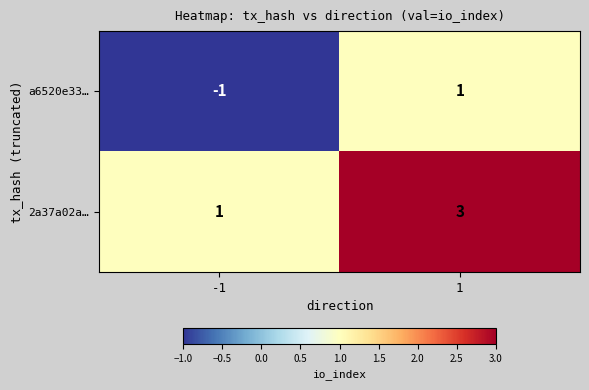

At which category is the sum across all series the highest?

1